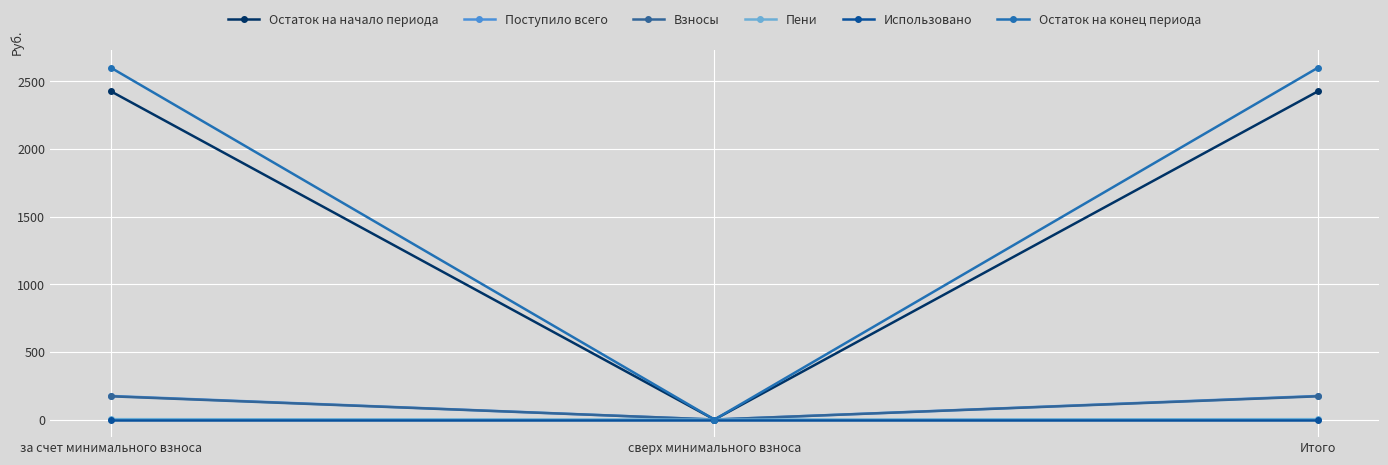

Which series has the largest total across all categories?

Остаток на конец периода